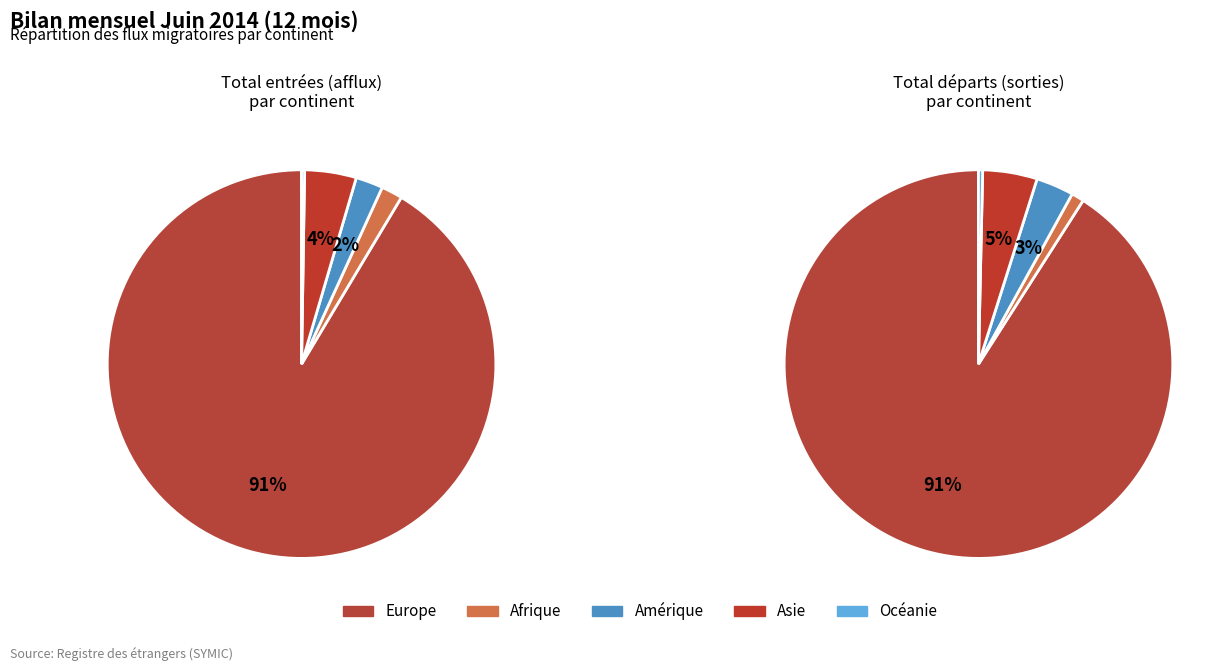

To the nearest percent, what portion does Afrique represent?

2%